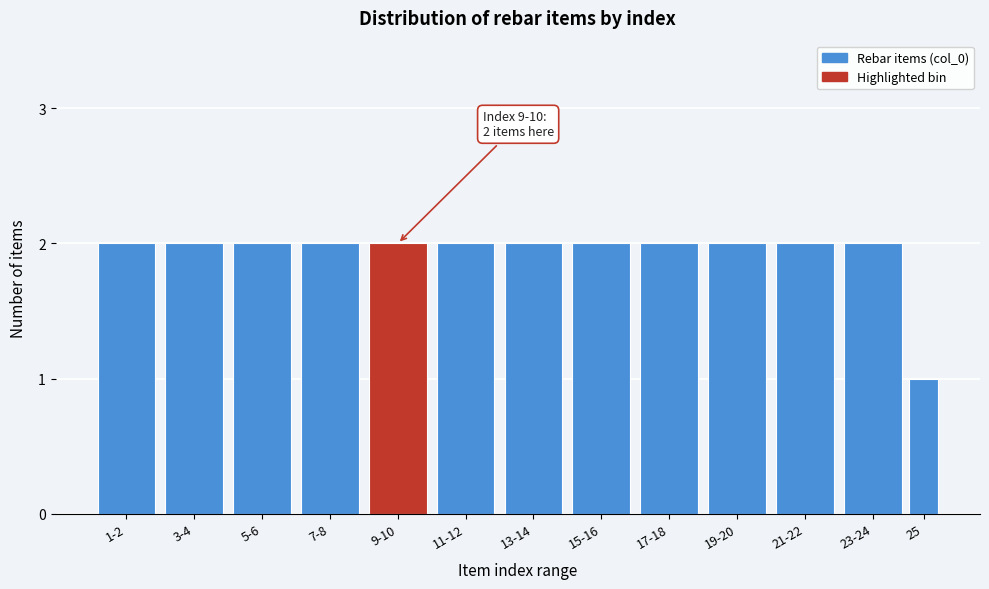

Reading left to right, transcribe all the data shown in this chart.

1-2=2	3-4=2	5-6=2	7-8=2	9-10=2	11-12=2	13-14=2	15-16=2	17-18=2	19-20=2	21-22=2	23-24=2	25=1